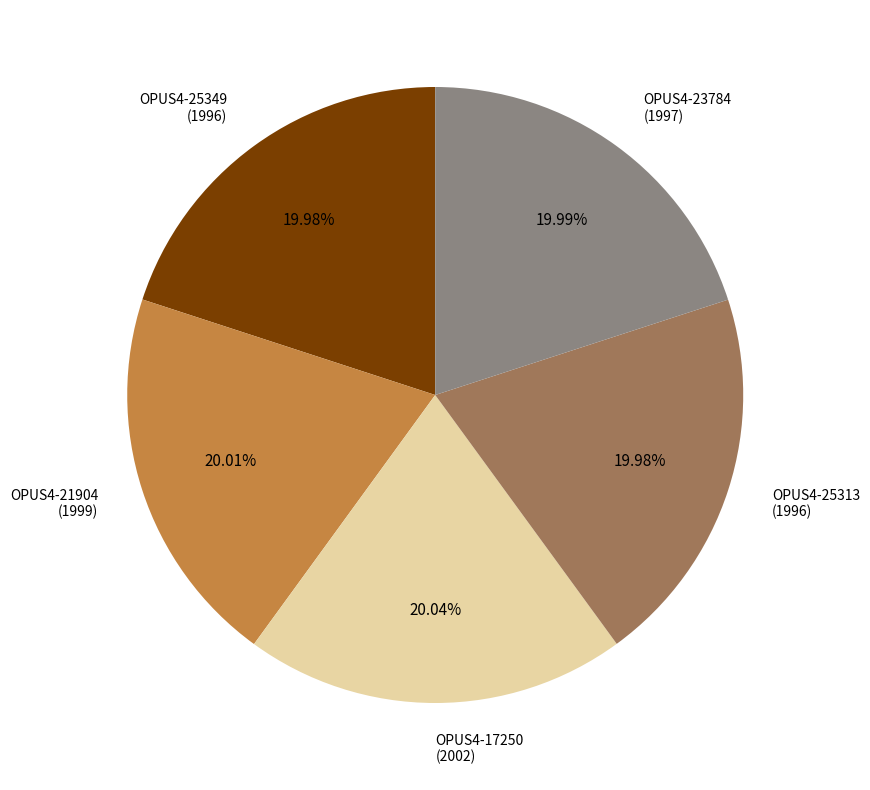

Approximately how many times larger is the value at OPUS4-25313 (1996) compared to OPUS4-23784 (1997)?

1.0